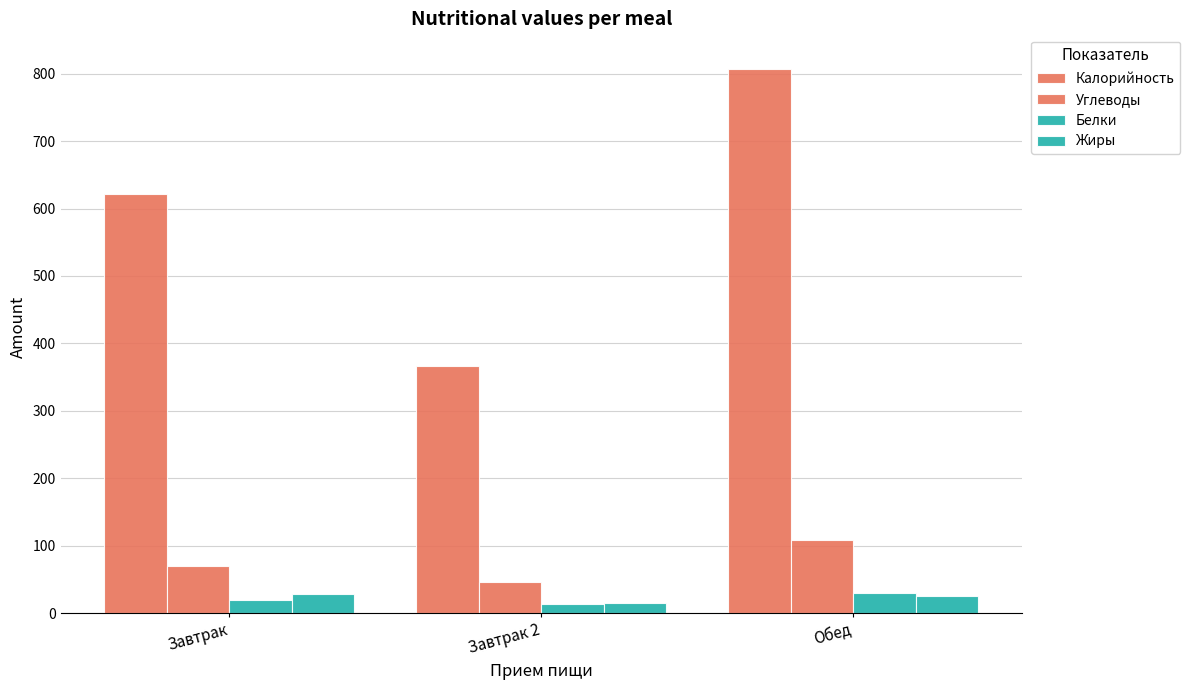

Reading right to left, what are all the values shown in this chart?

Калорийность: 807.2	365.9	621.8
Углеводы: 107.8	45.4	70.5
Белки: 29.2	12.8	19.9
Жиры: 25.4	14.4	28.0